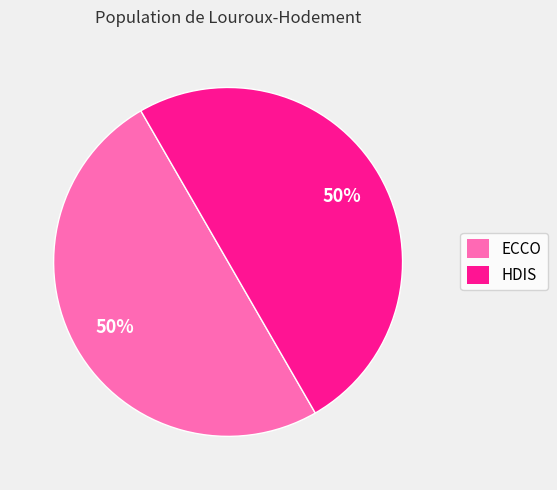

Count the number of slices in the pie.

2